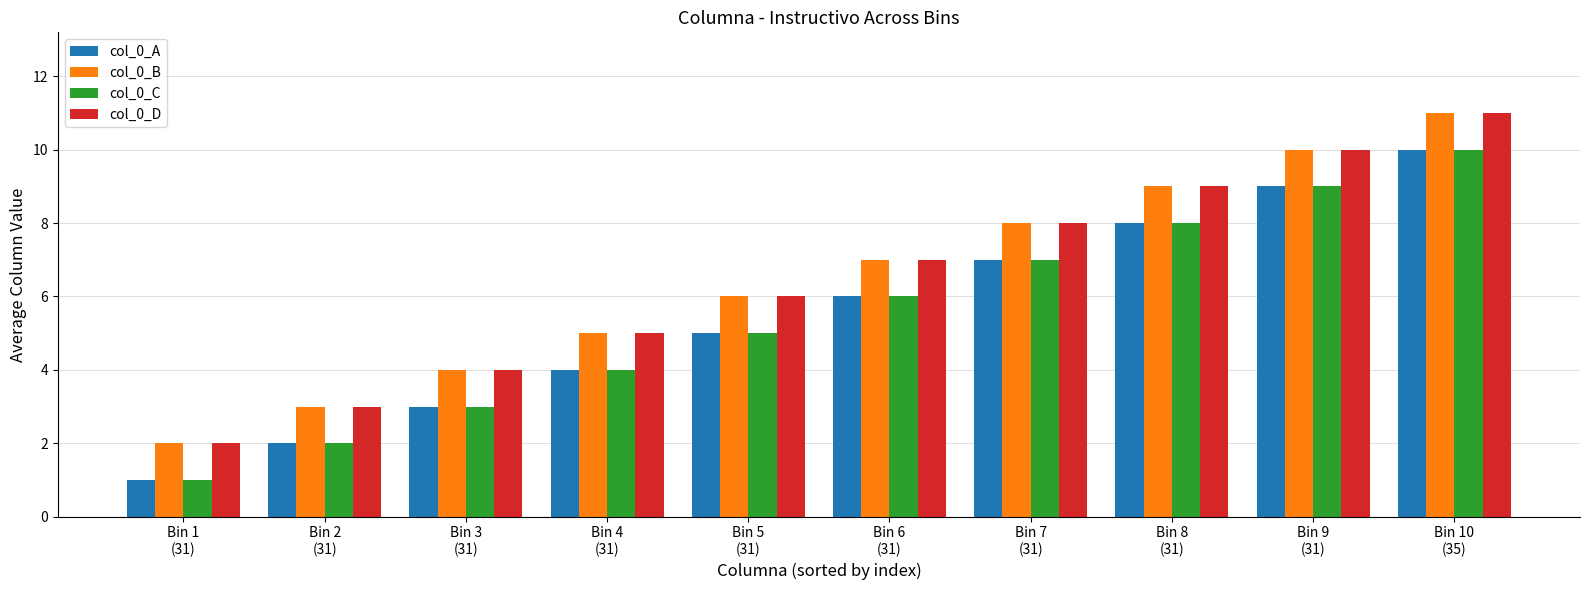

Is it true that col_0_D equals 7 at Bin 6
(31)?

True